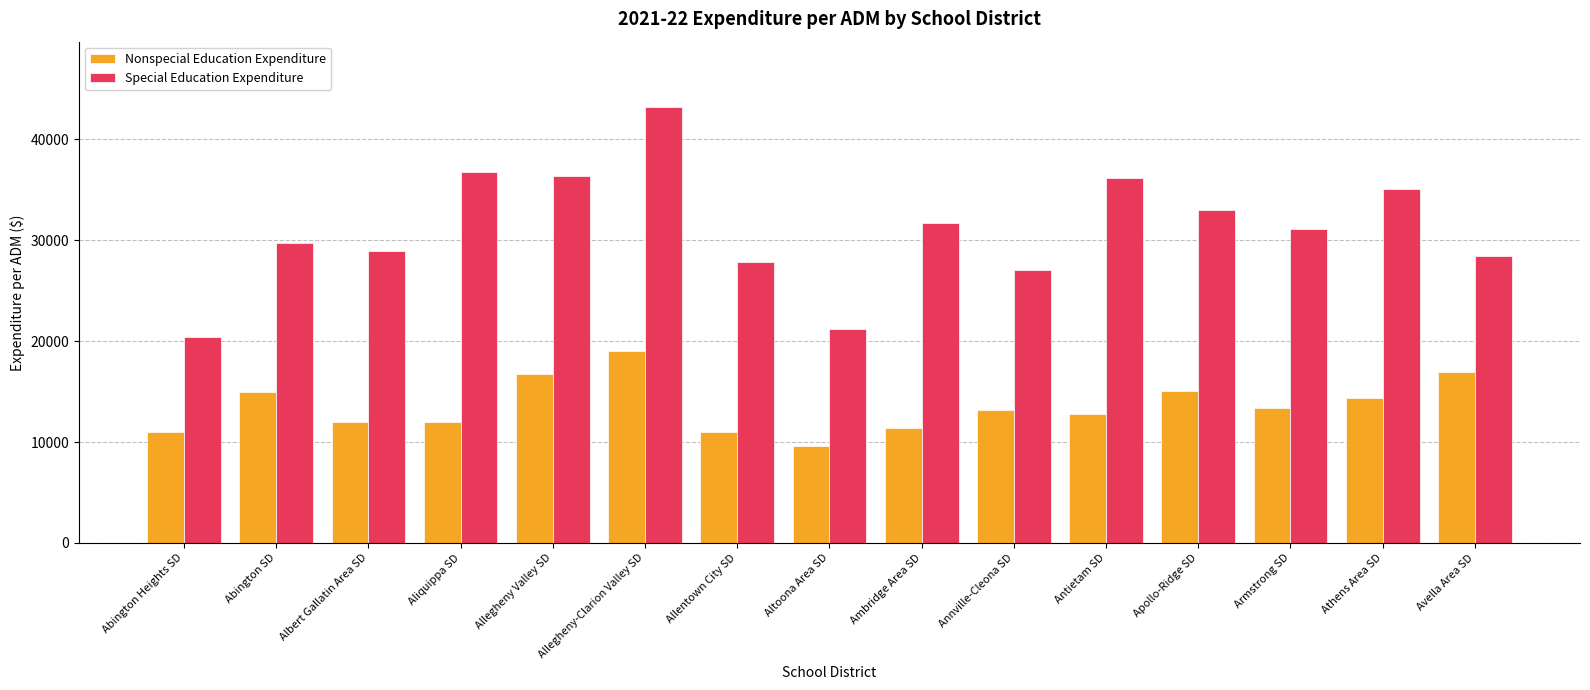

At which category is the sum across all series the highest?

Allegheny-Clarion Valley SD